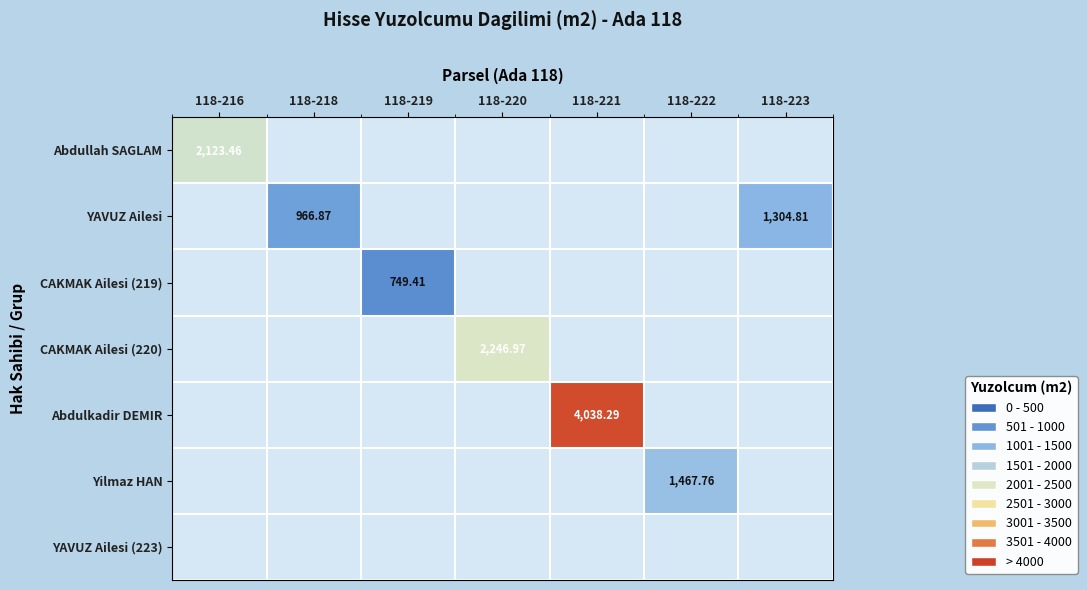

At which category does the chart reach its minimum across all series?

118-219